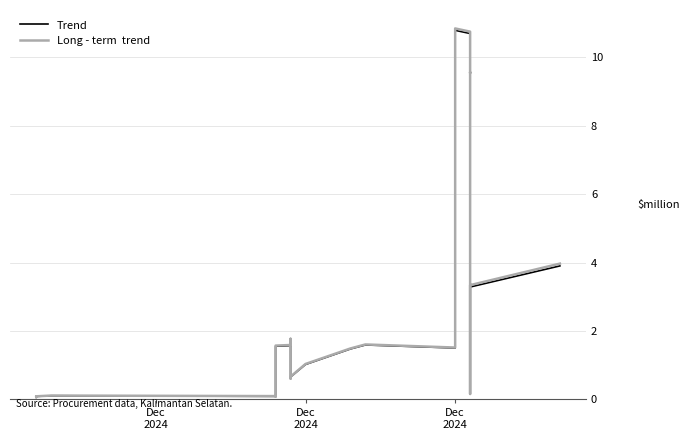

How many lines are shown in the chart?

2